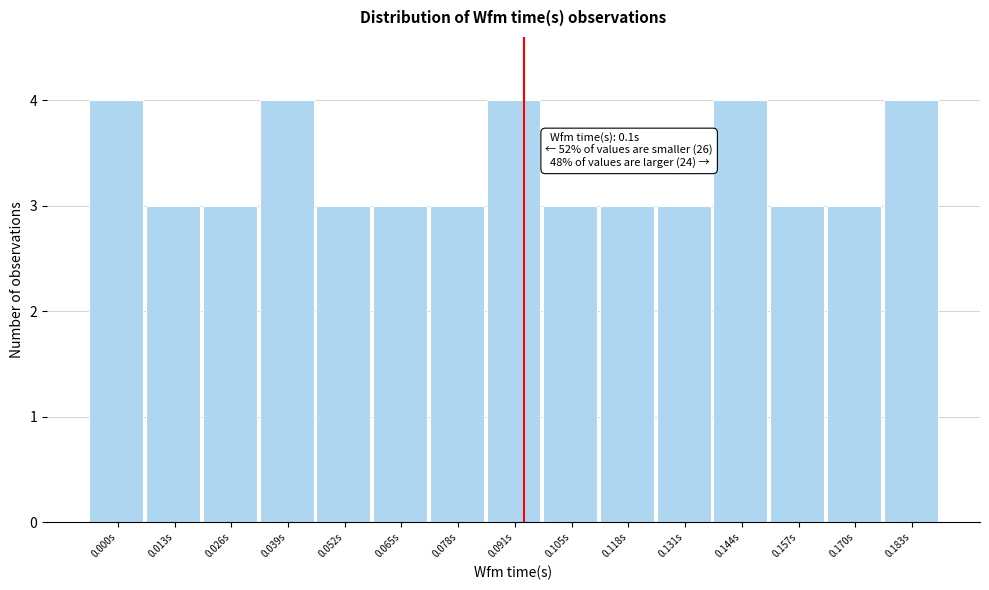

Reading right to left, extract all data points from this chart.

4	3	3	4	3	3	3	4	3	3	3	4	3	3	4